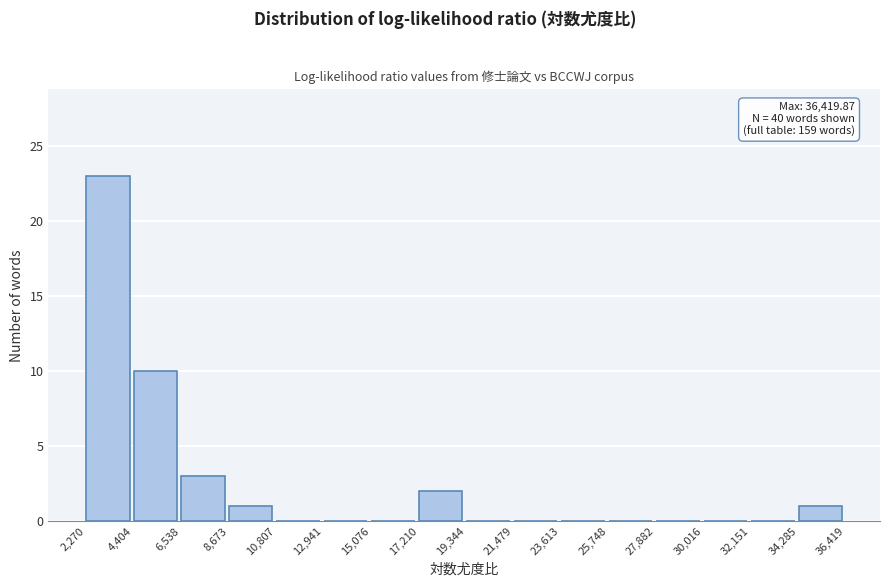

Which range on the x-axis has the tallest bar?

2,270 to 4,404